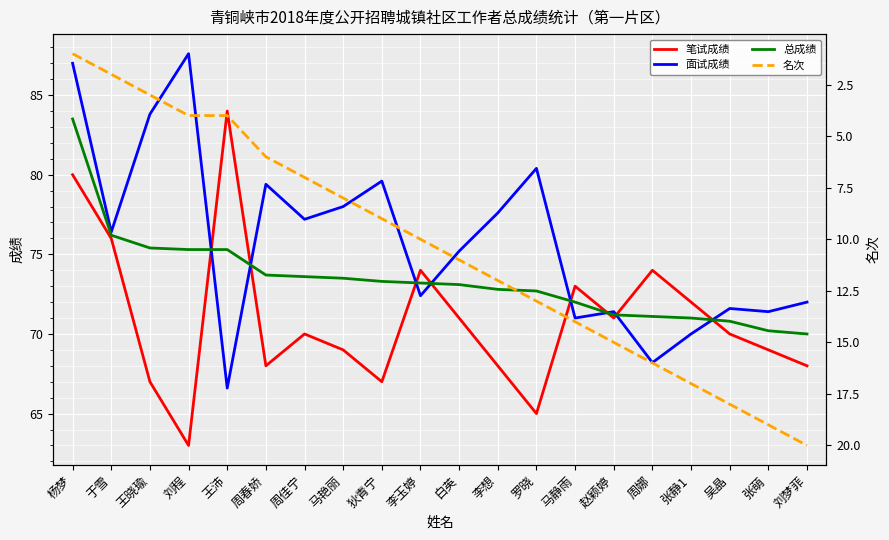

Does the chart display data point markers on the line(s)?

No